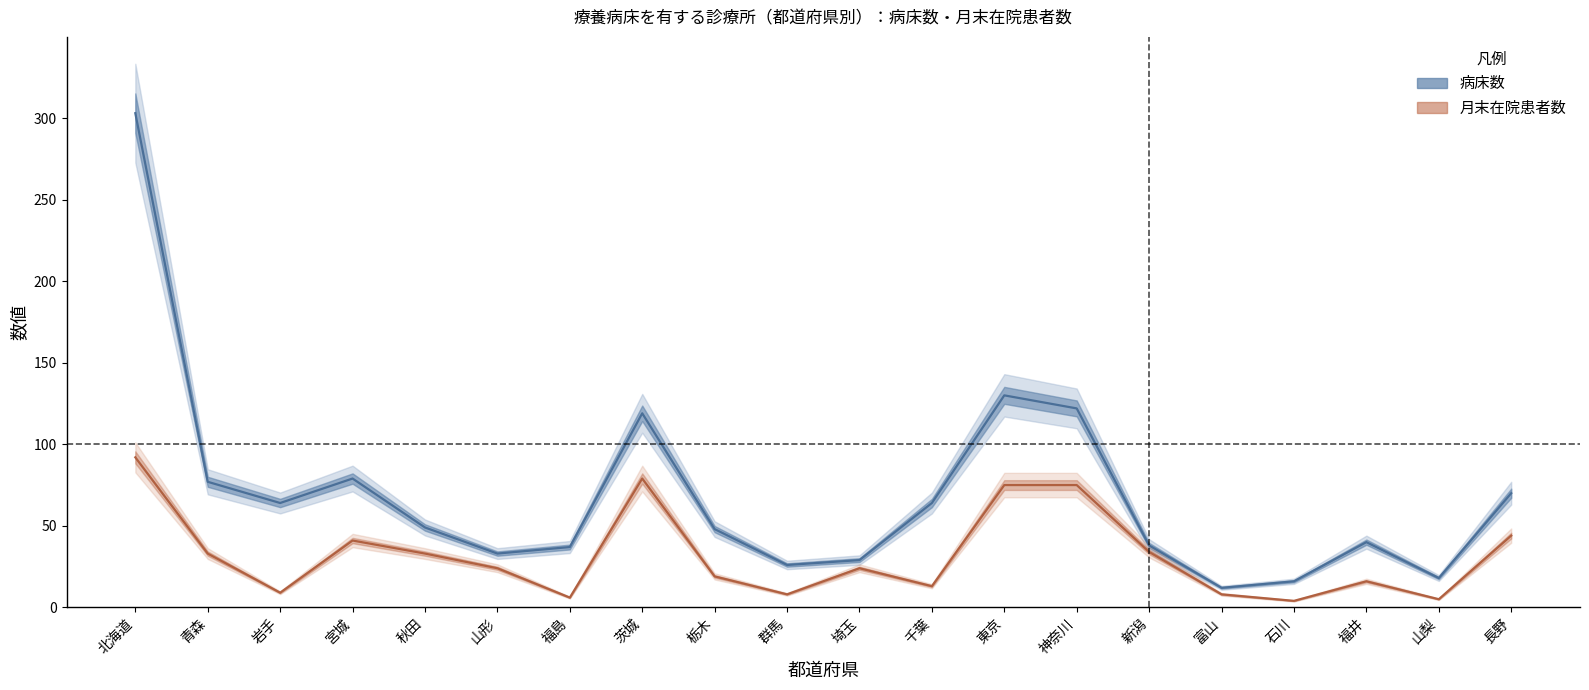

Reading left to right, what are all the values shown in this chart?

病床数（床）: 北海道=303	青森=77	岩手=64	宮城=79	秋田=49	山形=33	福島=37	茨城=119	栃木=48	群馬=26	埼玉=29	千葉=64	東京=130	神奈川=122	新潟=38	富山=12	石川=16	福井=40	山梨=18	長野=70
月末在院患者数（人）: 北海道=92	青森=33	岩手=9	宮城=41	秋田=33	山形=24	福島=6	茨城=79	栃木=19	群馬=8	埼玉=24	千葉=13	東京=75	神奈川=75	新潟=34	富山=8	石川=4	福井=16	山梨=5	長野=44